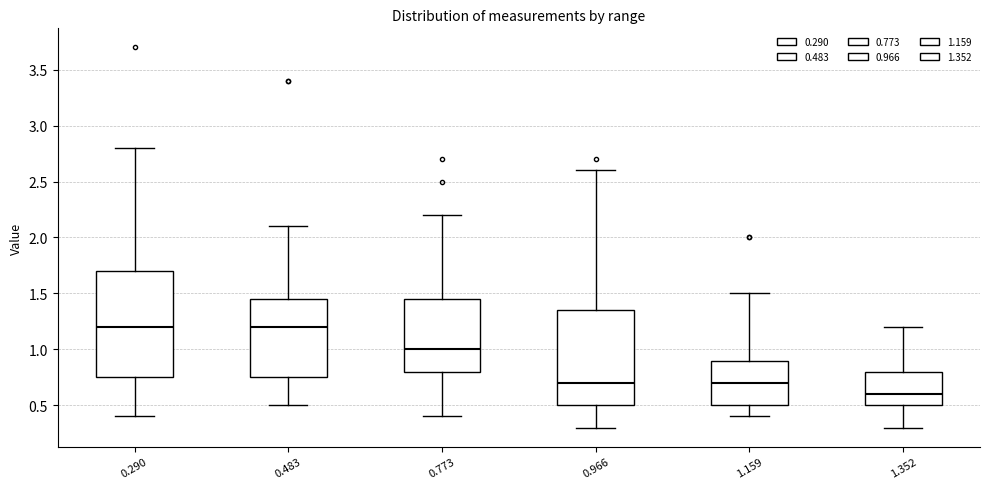

Reading left to right, read every box against the y-axis: the position of its median line, the range the box covers, and the ends of its whiskers. The values are not printed on the chart, so give them approximately, as read against the axis.

0.290: median 1.20, box 0.75 to 1.70, whiskers 0.40 to 2.80
0.483: median 1.20, box 0.75 to 1.45, whiskers 0.50 to 2.10
0.773: median 1.00, box 0.80 to 1.45, whiskers 0.40 to 2.20
0.966: median 0.70, box 0.50 to 1.35, whiskers 0.30 to 2.60
1.159: median 0.70, box 0.50 to 0.90, whiskers 0.40 to 1.50
1.352: median 0.60, box 0.50 to 0.80, whiskers 0.30 to 1.20